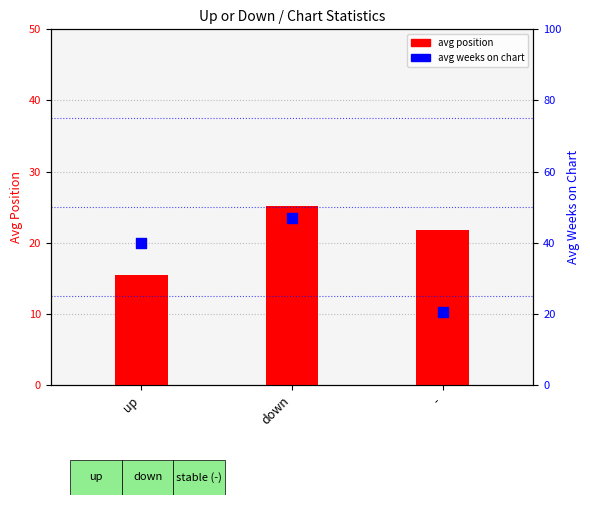

At which category is the sum across all series the highest?

down